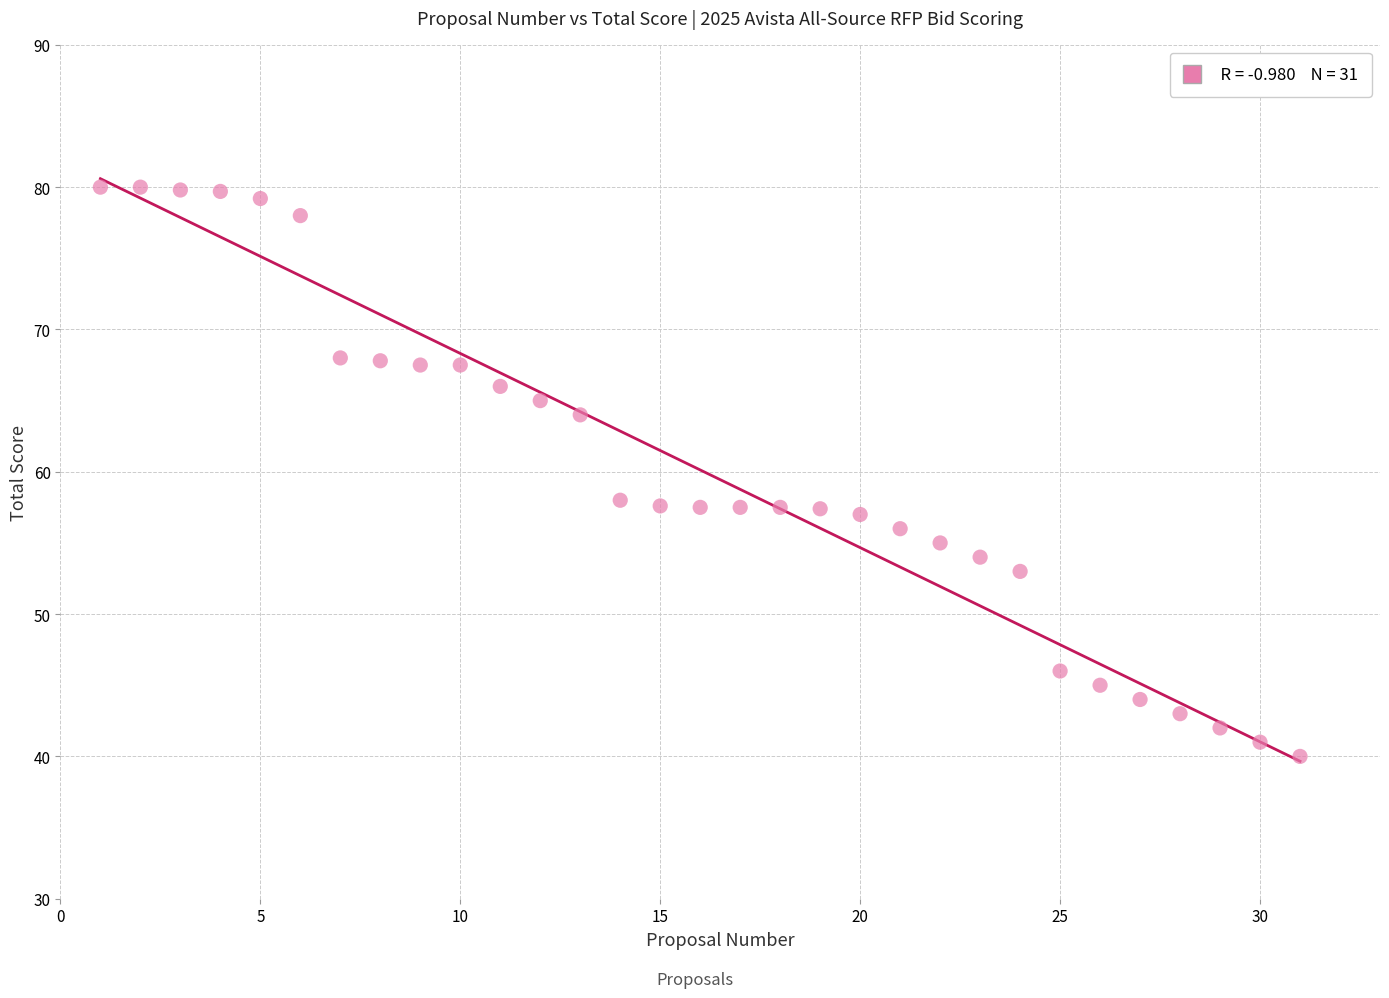

What is the range of X values (max minus min)?

30.0